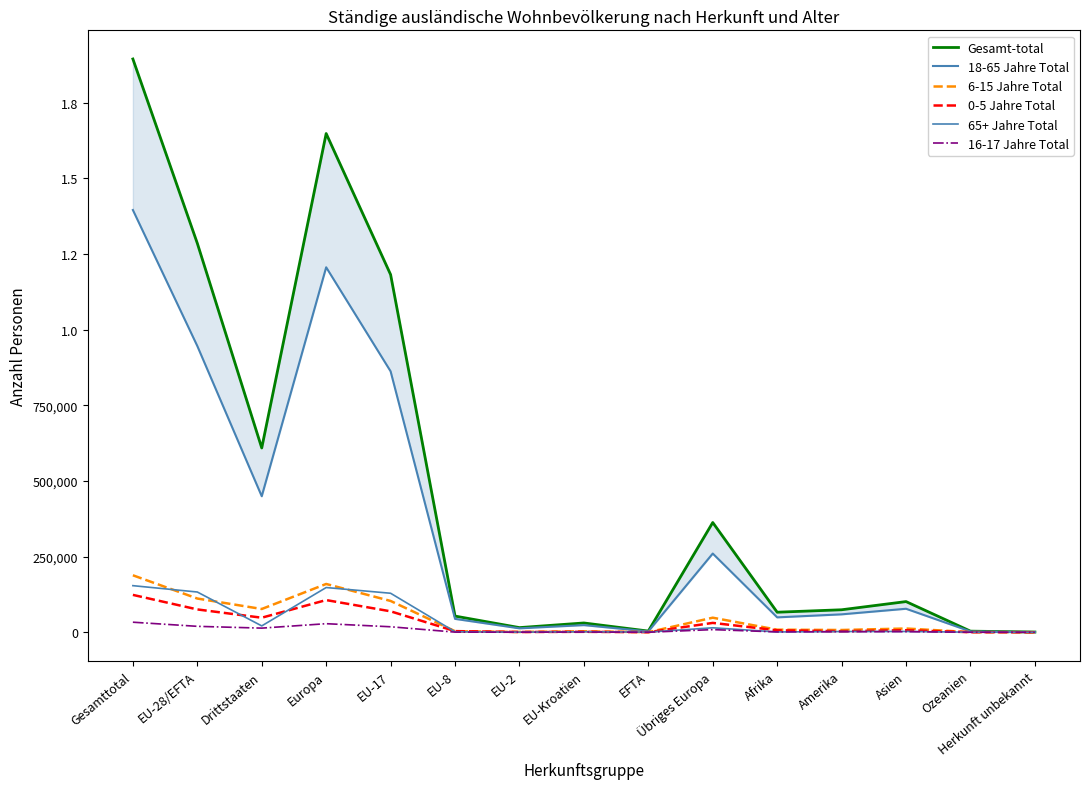

What is the difference between the highest and lowest values at Herkunft unbekannt?

743